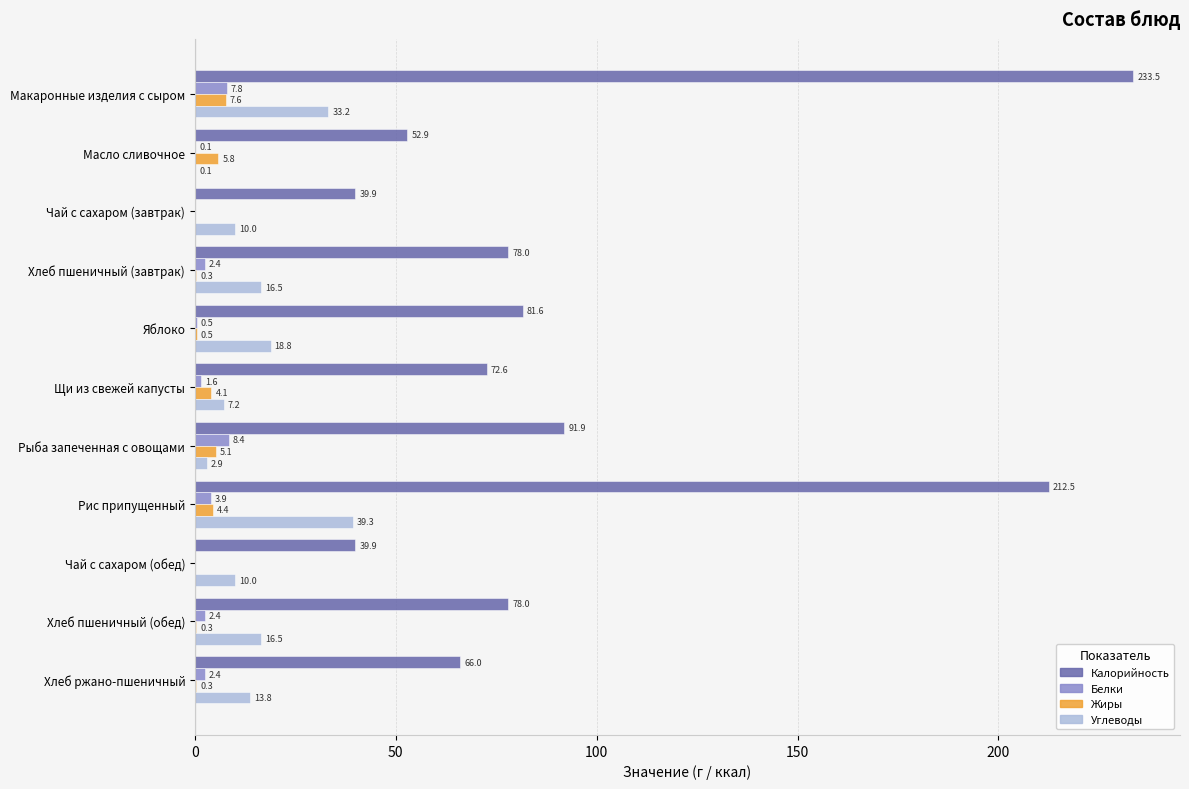

The Белки series shows 2.4 at Хлеб ржано-пшеничный. True or false?

True